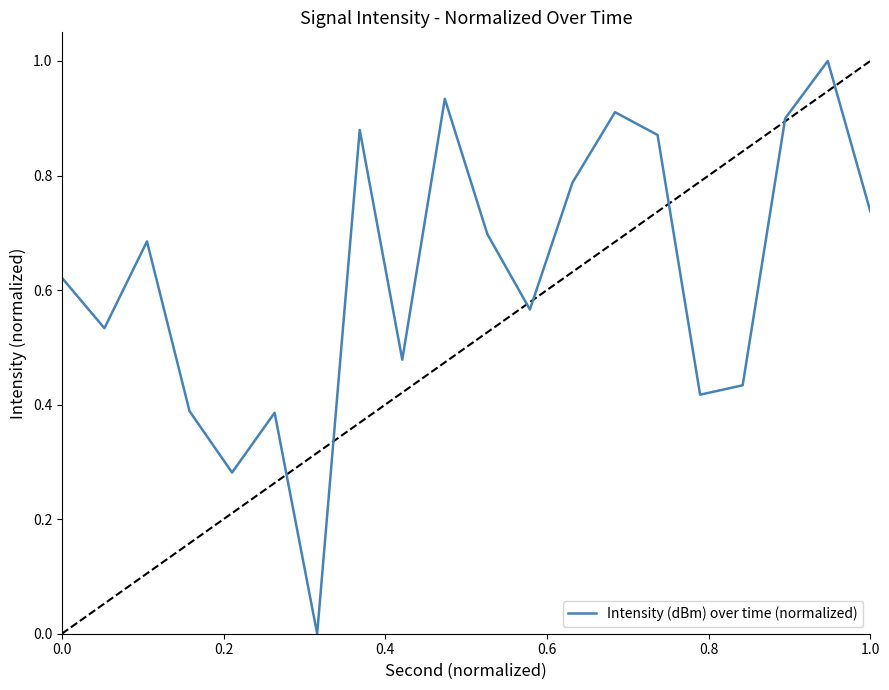

How many lines are shown in the chart?

1